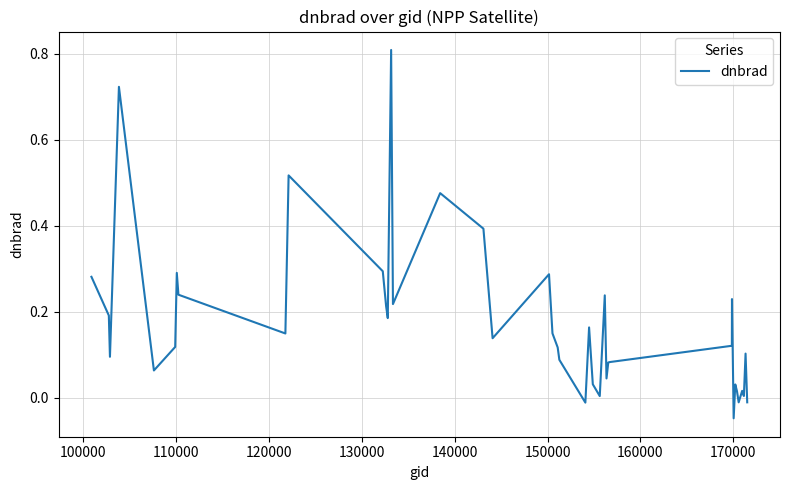

What is the difference between the maximum and minimum values?

0.9